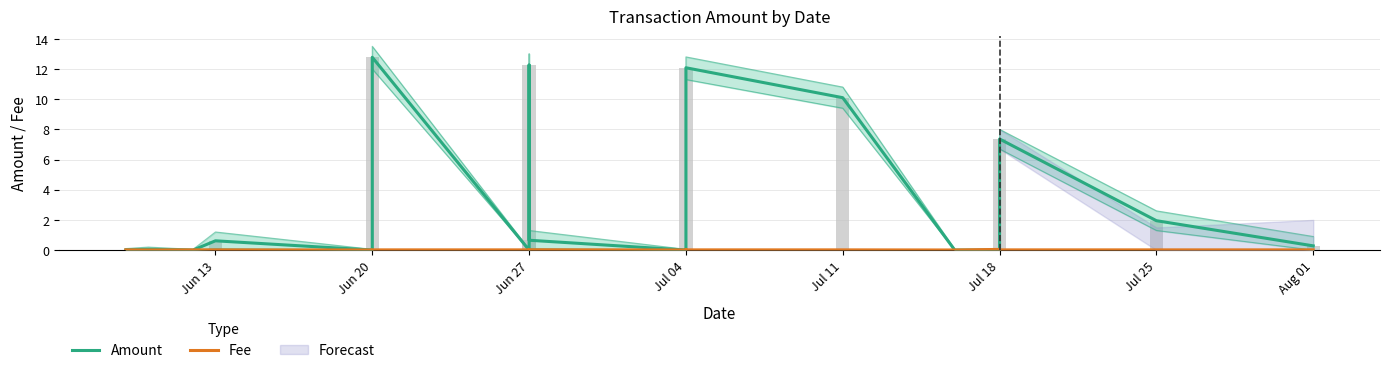

Which label corresponds to the smallest value in the chart?

Jun 27